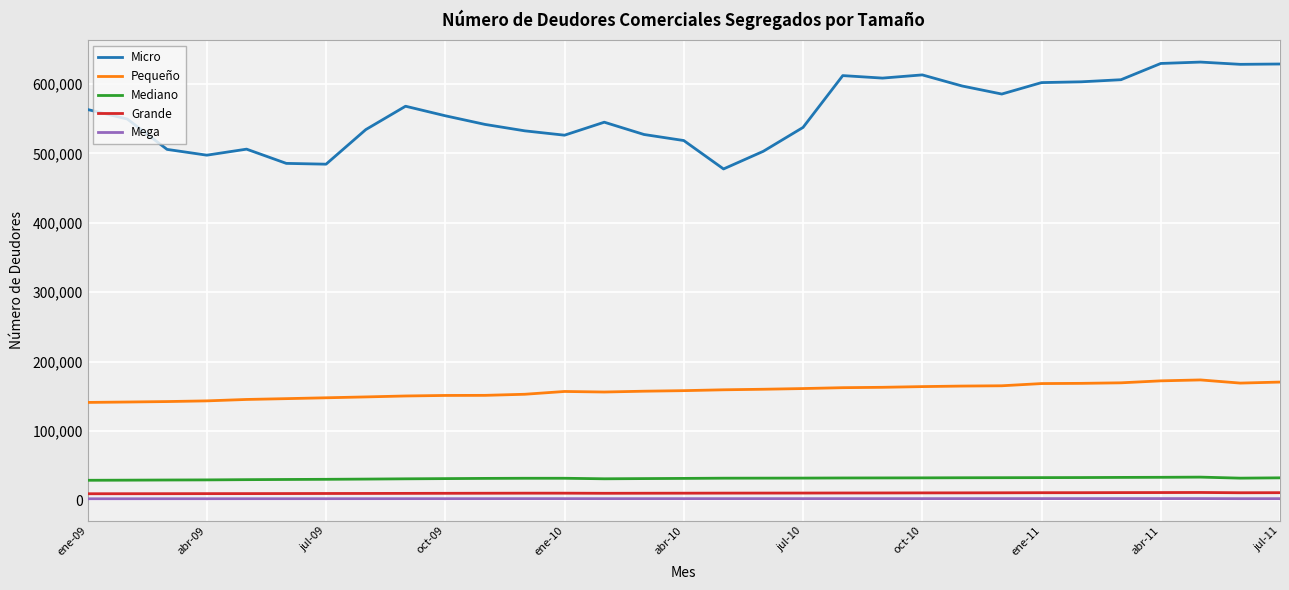

What is the sum of all Grande values?

317518